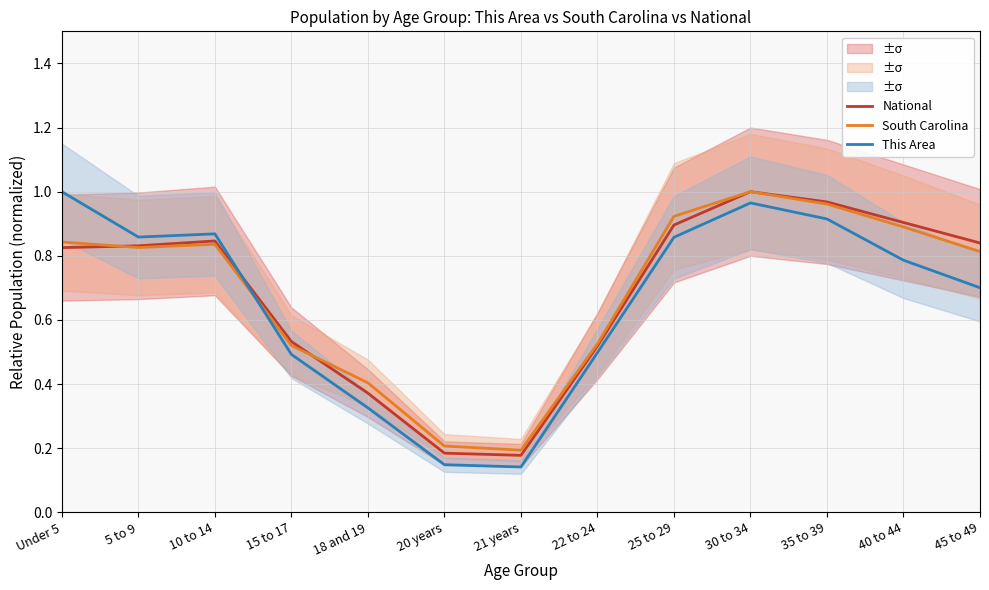

What is the total value across all series at 22 to 24?

1.5